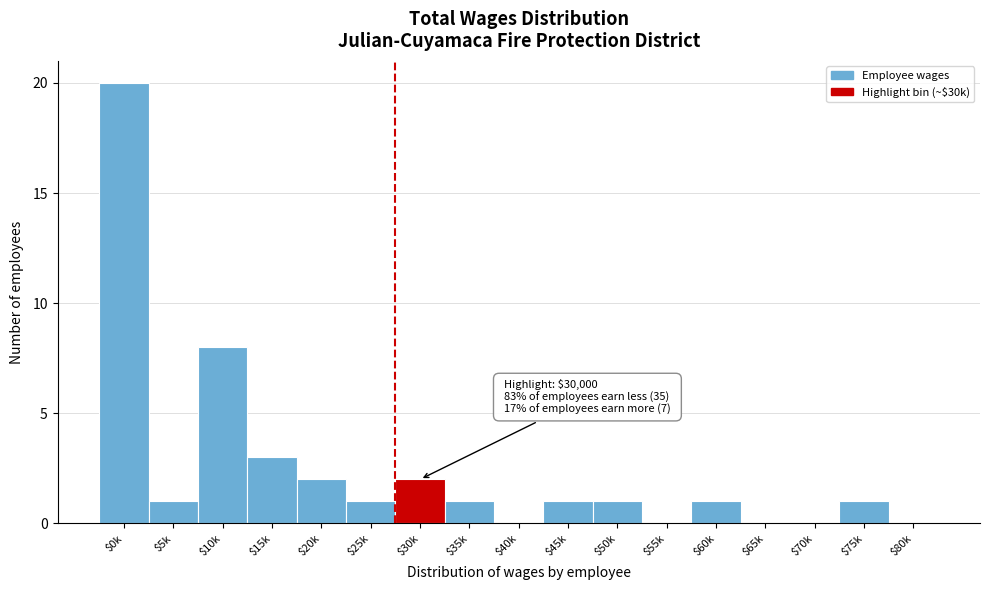

What is the sum of all values?

42